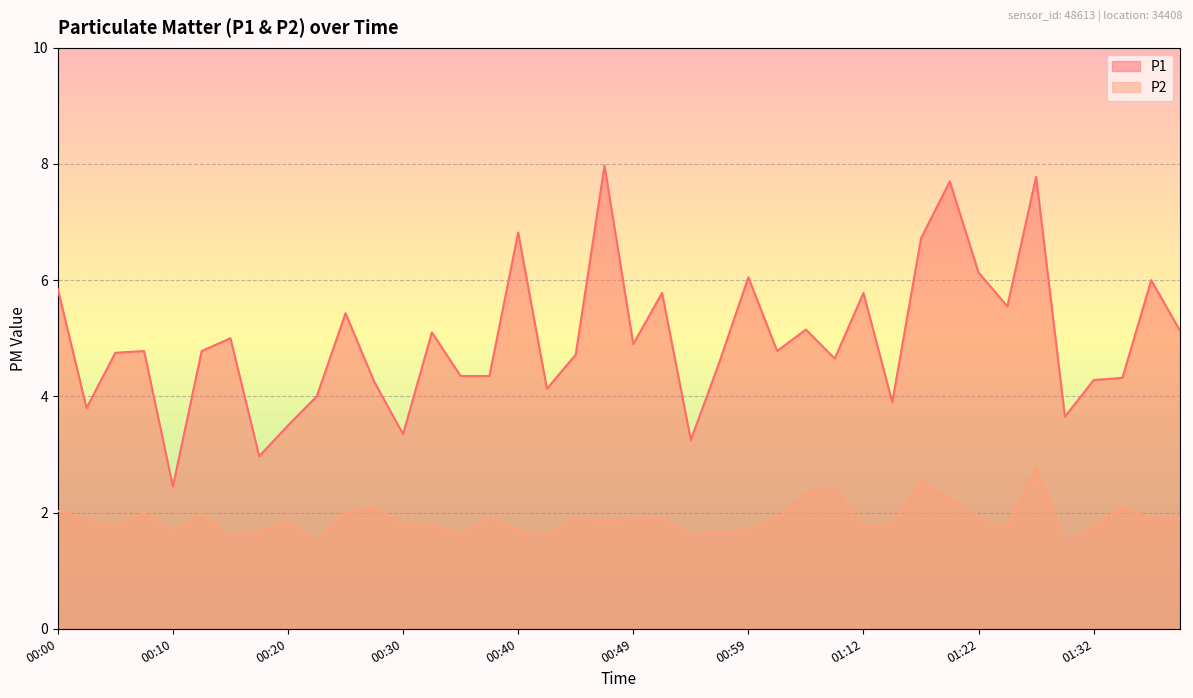

List the series in order of their peak value, highest first.

P1, P2